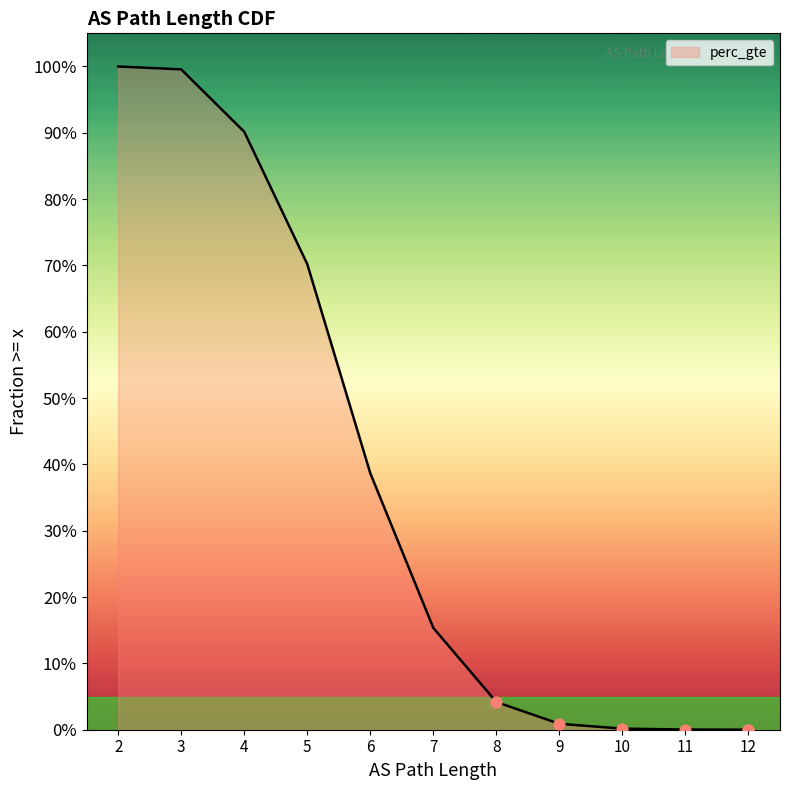

Which has a higher value, 9 or 11?

9